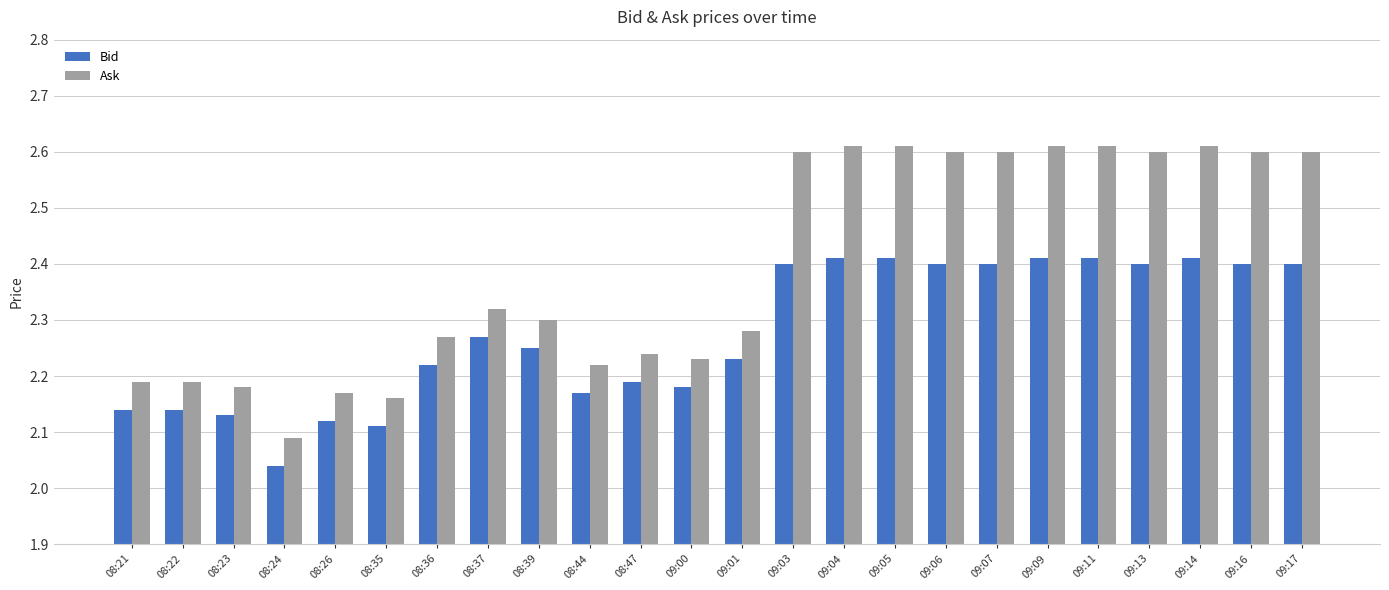

Count the Ask values in the range 2 to 3.

24